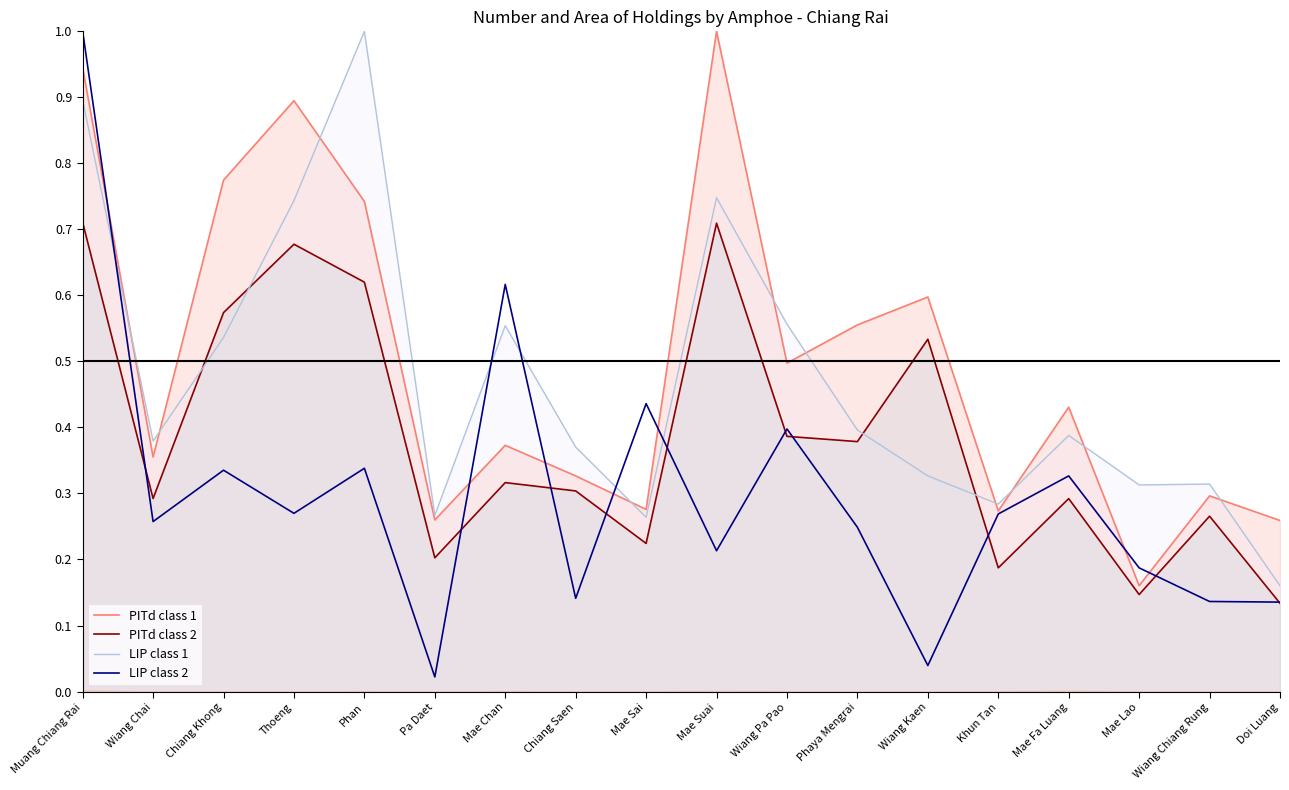

Where is the first local minimum for LIP class 2?

Wiang Chai